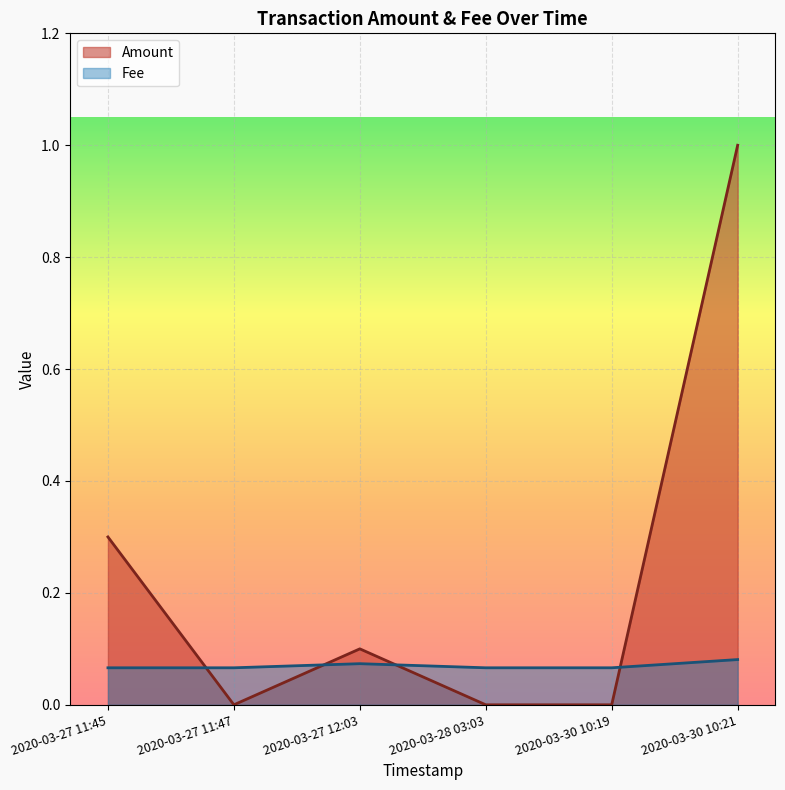

Reading left to right, list all the values displayed in this chart.

Amount: 2020-03-27 11:45=0.3	2020-03-27 11:47=0.0	2020-03-27 12:03=0.1	2020-03-28 03:03=0.0	2020-03-30 10:19=0.0	2020-03-30 10:21=1.0
Fee: 2020-03-27 11:45=0.1	2020-03-27 11:47=0.1	2020-03-27 12:03=0.1	2020-03-28 03:03=0.1	2020-03-30 10:19=0.1	2020-03-30 10:21=0.1